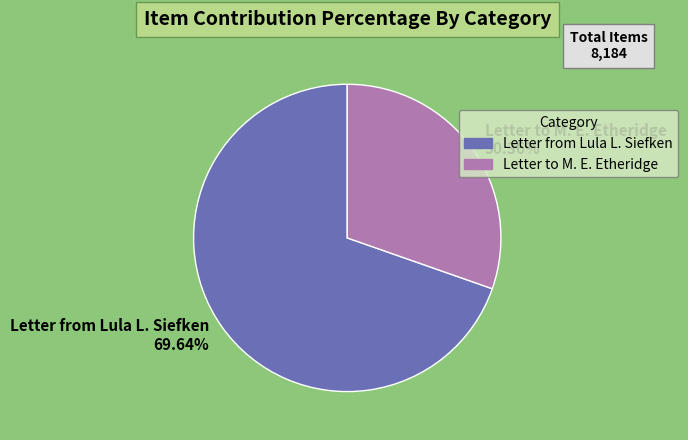

Combined, do Letter from Lula L. Siefken and Letter to M. E. Etheridge account for over 50%?

Yes